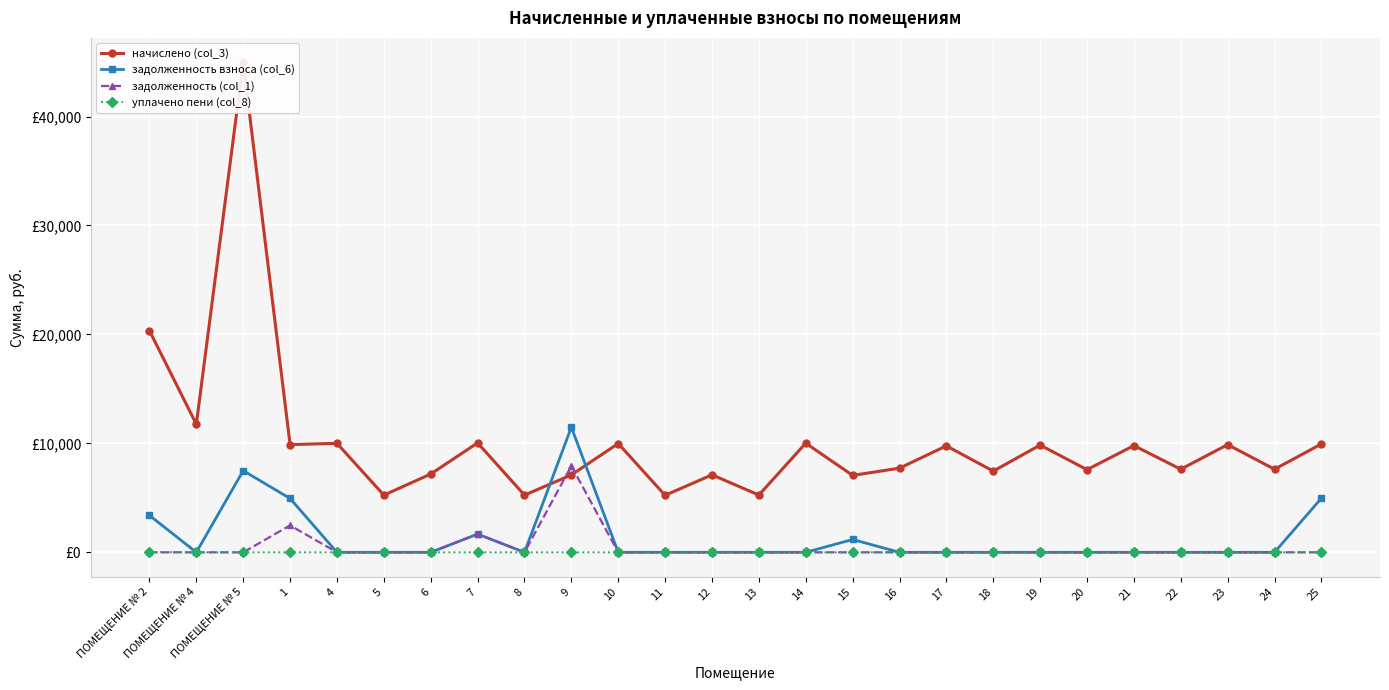

Where is задолженность (col_1) nearest to the value 3965?

1